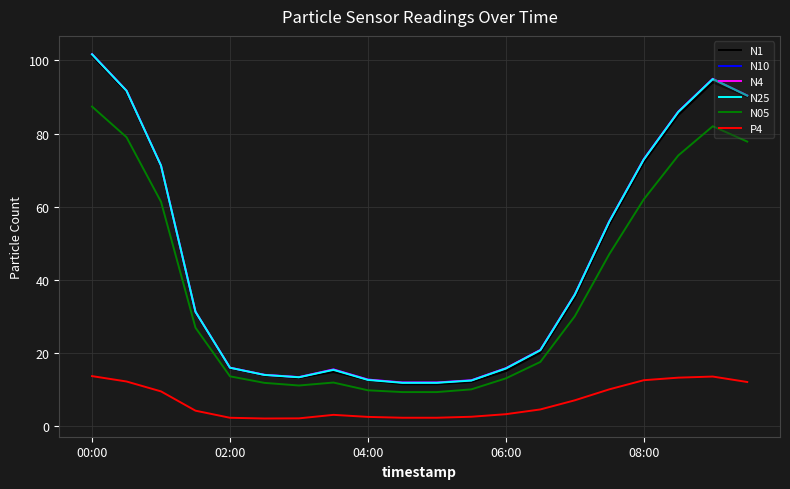

What is the maximum value for N10?

101.7